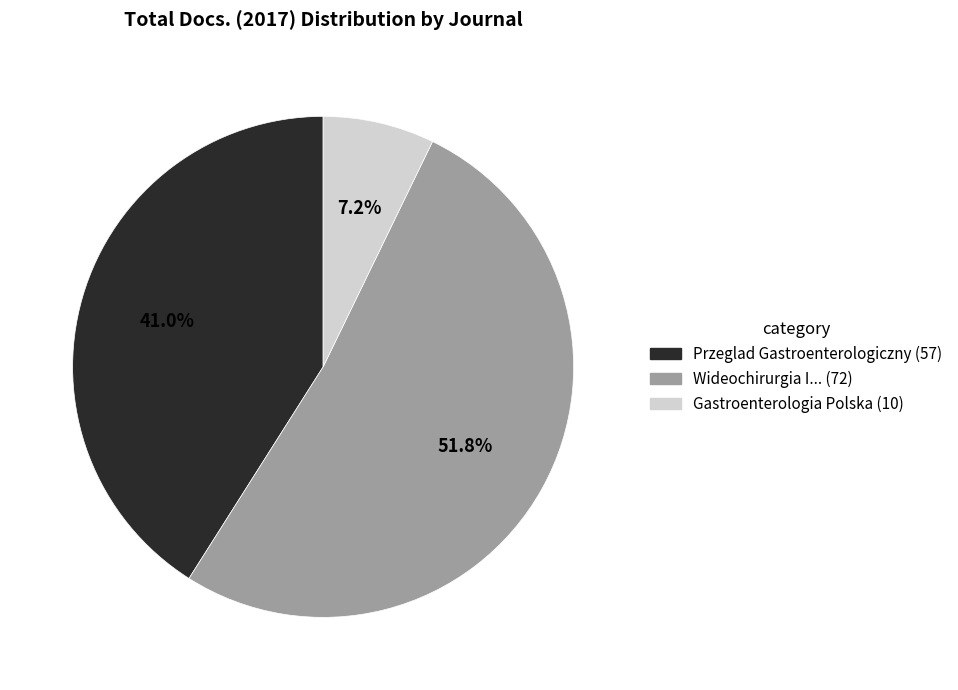

Which category has the smallest portion of the pie?

Gastroenterologia Polska (10)